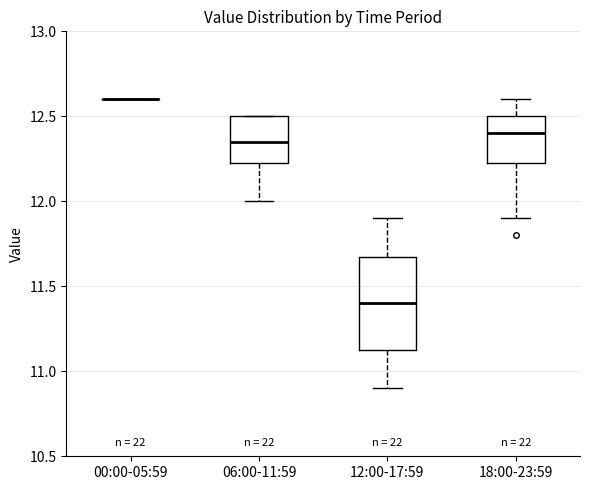

Reading left to right, read every box against the y-axis: the position of its median line, the range the box covers, and the ends of its whiskers. The values are not printed on the chart, so give them approximately, as read against the axis.

00:00-05:59: box collapsed to a line at 12.60, whiskers 12.60 to 12.60
06:00-11:59: median 12.35, box 12.25 to 12.50, whiskers 12.00 to 12.50
12:00-17:59: median 11.40, box 11.15 to 11.70, whiskers 10.90 to 11.90
18:00-23:59: median 12.40, box 12.25 to 12.50, whiskers 11.90 to 12.60